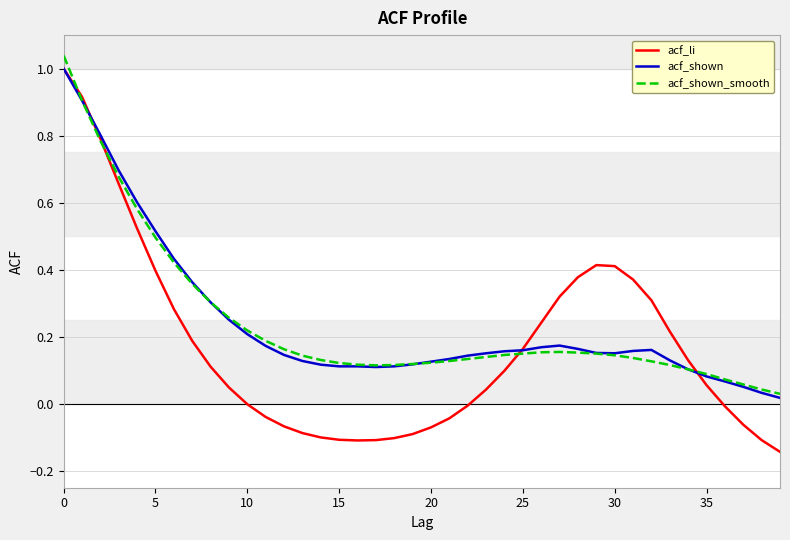

Which series has the largest range (max minus min)?

acf_li